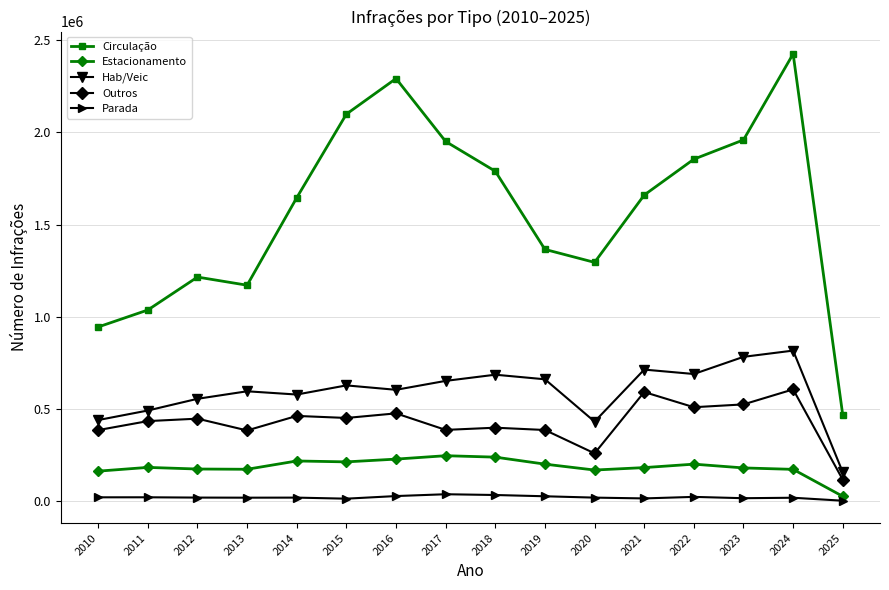

How many values in the Circulação series are below 1660561?

8